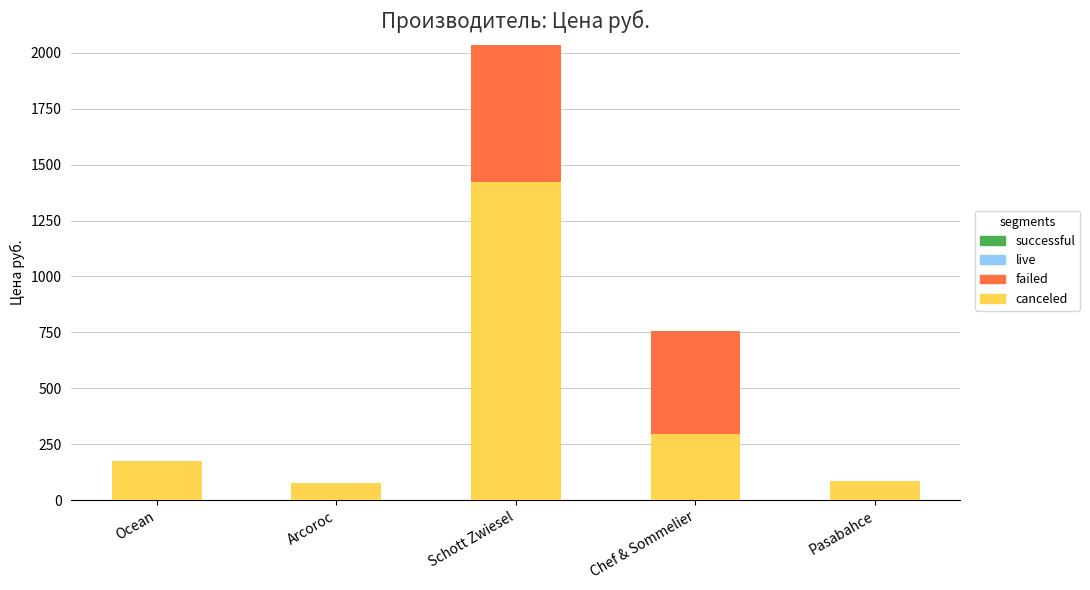

The canceled series shows 160 at Chef & Sommelier. True or false?

False